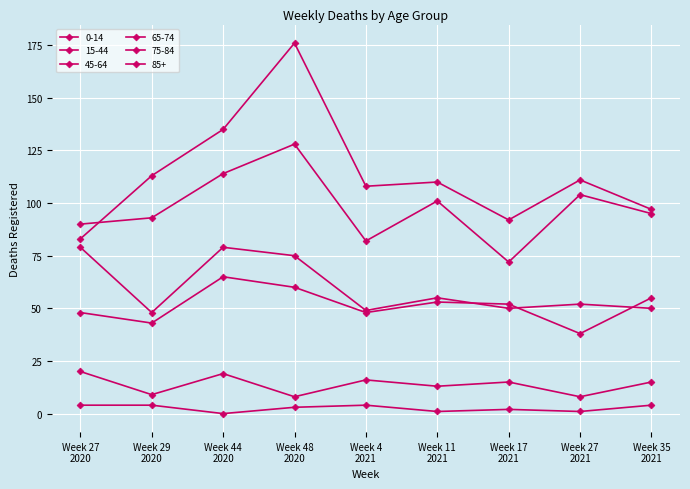

What is the sum of the 65-74 values at Week 27
2020 and Week 27
2021?

131